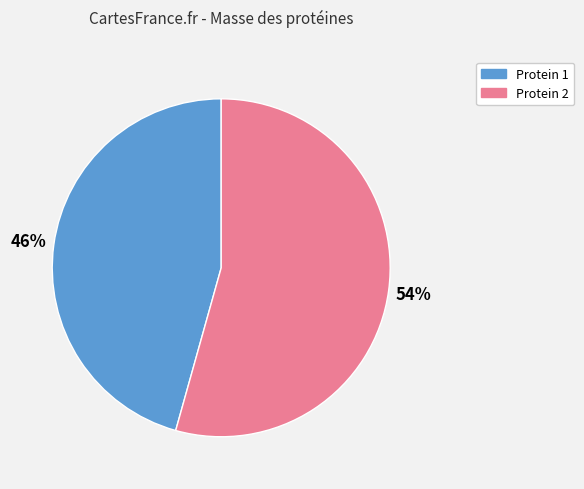

To the nearest percent, what is the average slice percentage?

50%